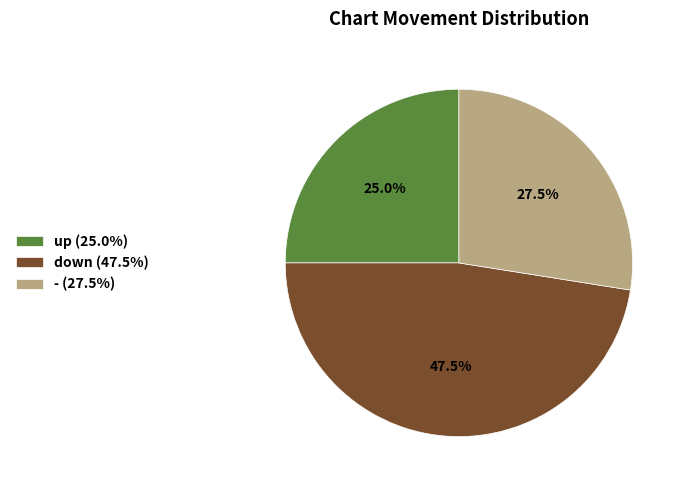

Is it true that up is 25% of the pie?

True